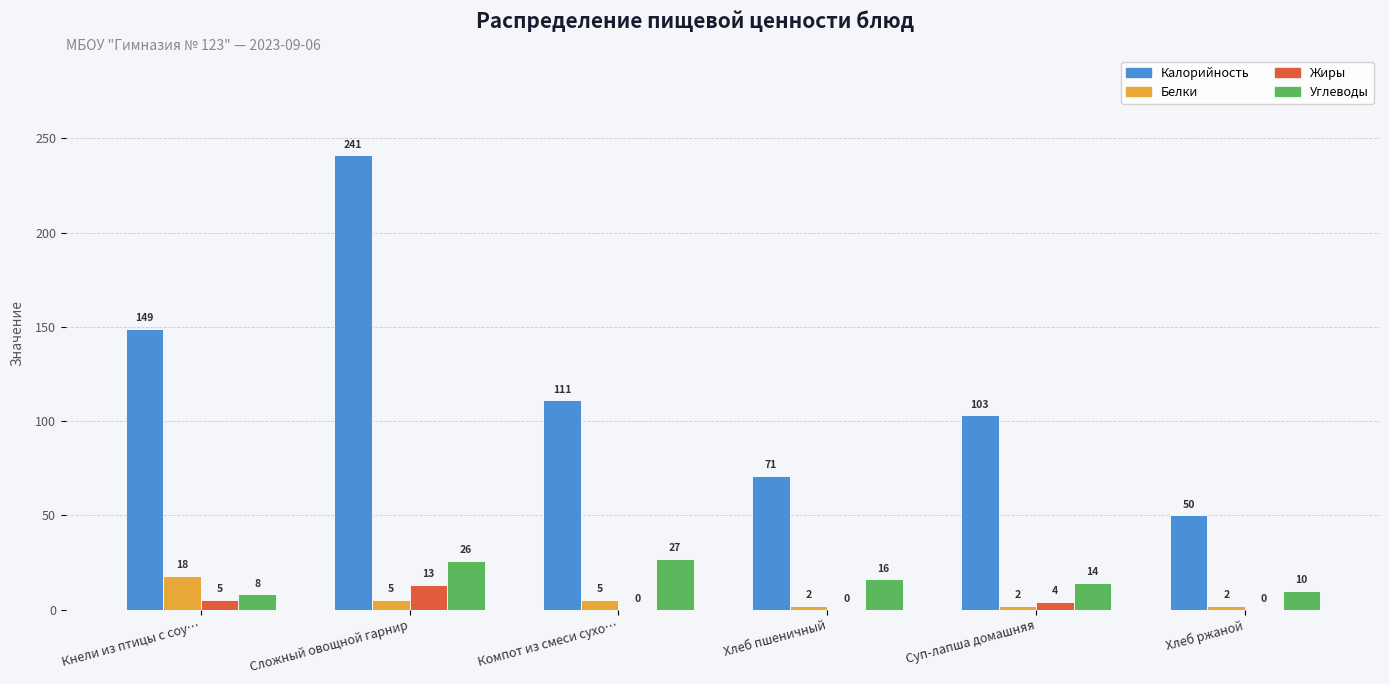

True or false: Калорийность has a value of 315 at Сложный овощной гарнир.

False